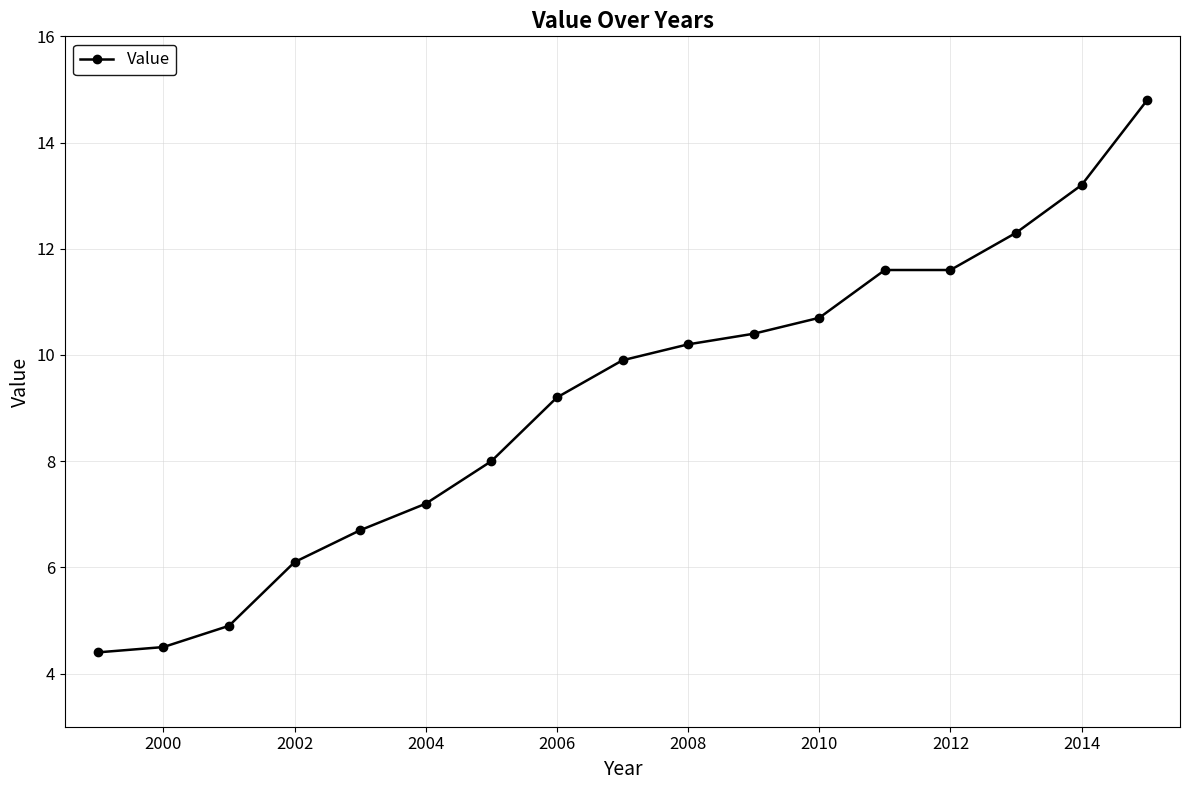

What is the difference between the maximum and minimum values?

10.4